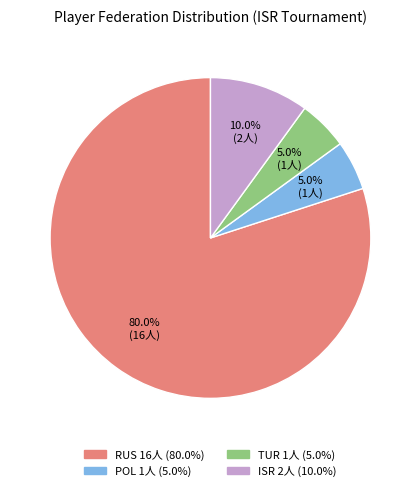

To the nearest percent, what percentage of the pie is ISR?

10%